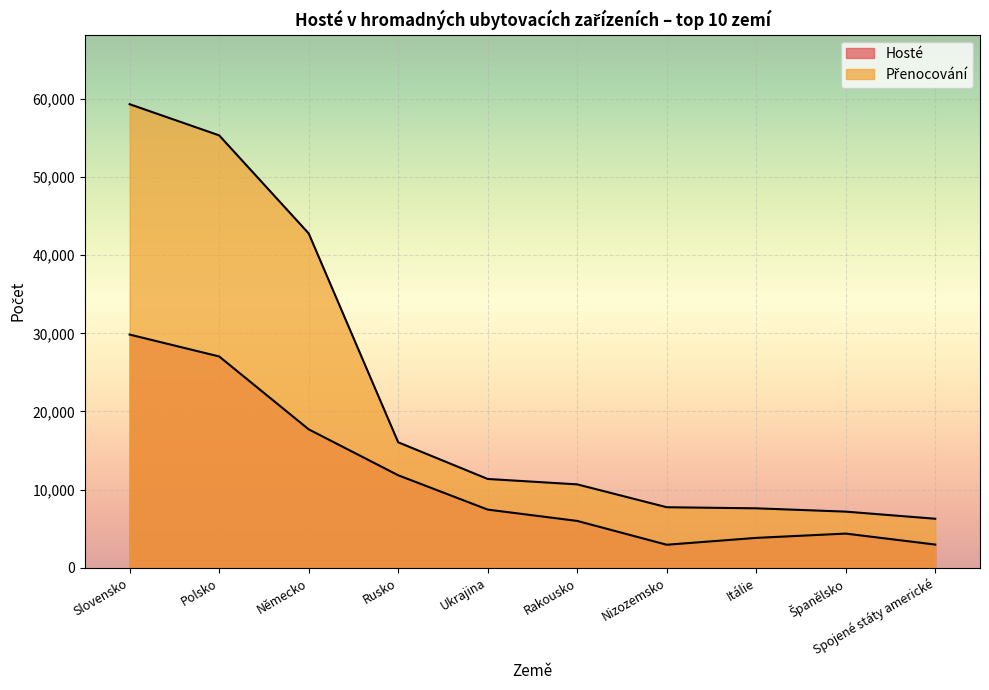

What position from the left is Španělsko?

9